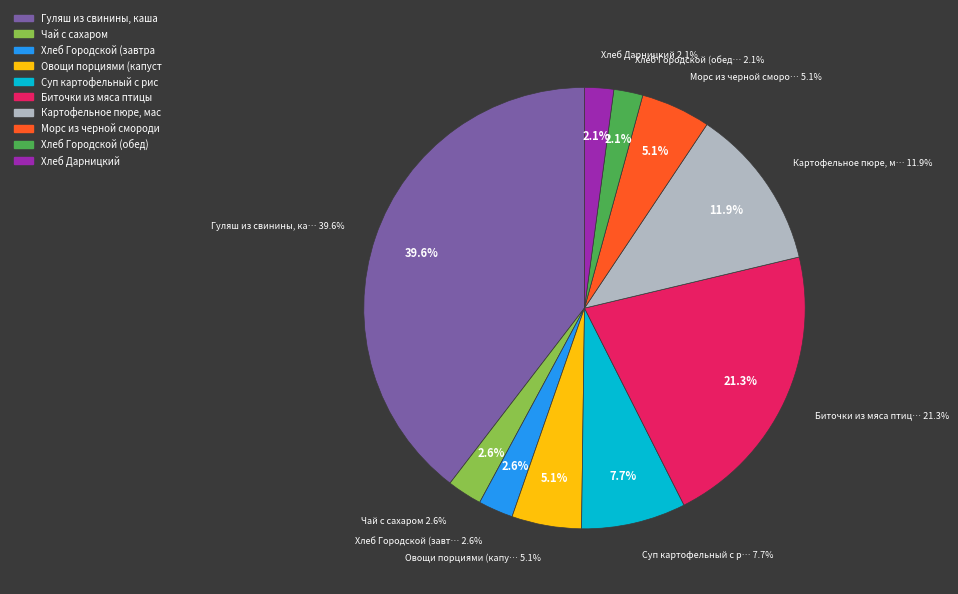

Is it true that Биточки из мяса птицы is 34% of the pie?

False